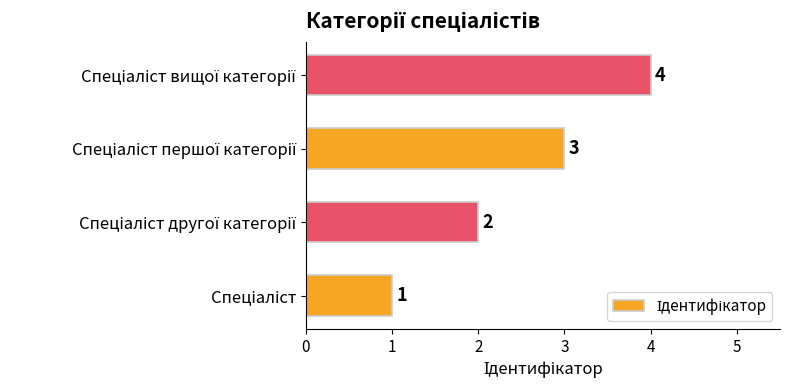

What is the smallest value displayed?

1